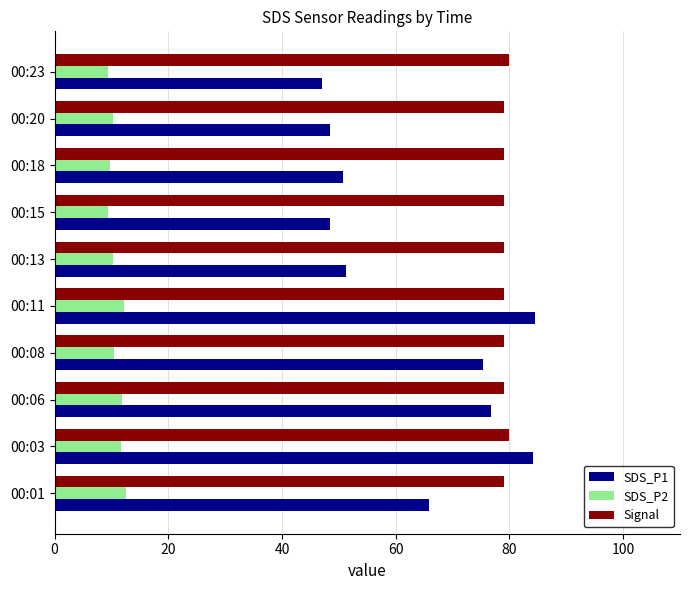

Between 00:01 and 00:15, which series saw the biggest shift?

SDS_P1